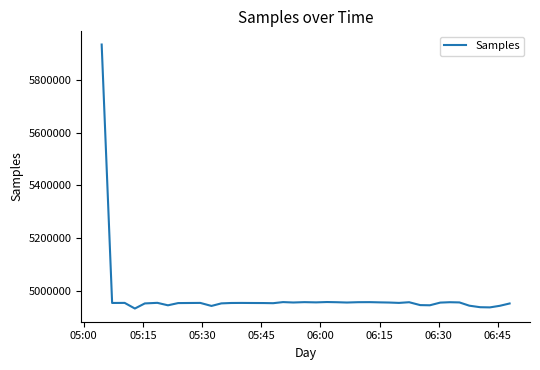

What is the minimum value shown in the chart?

4933763